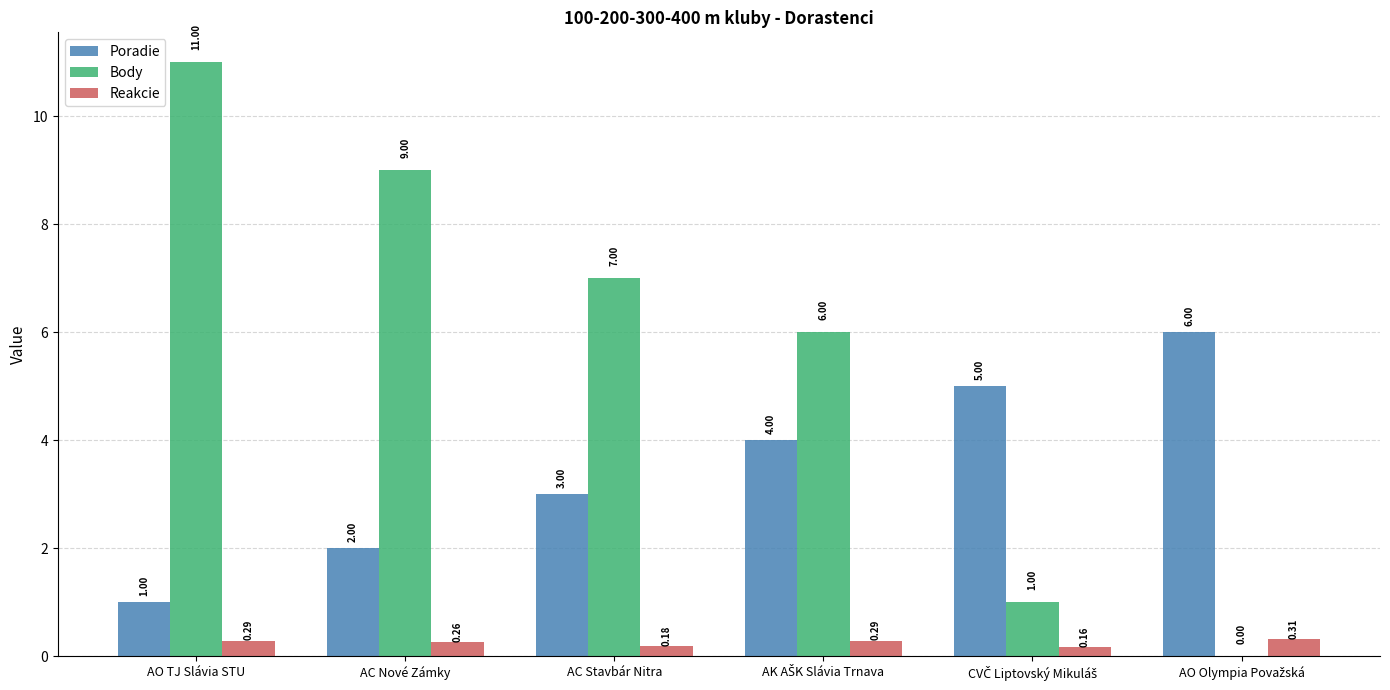

What is the sum of all Reakcie values?

1.5